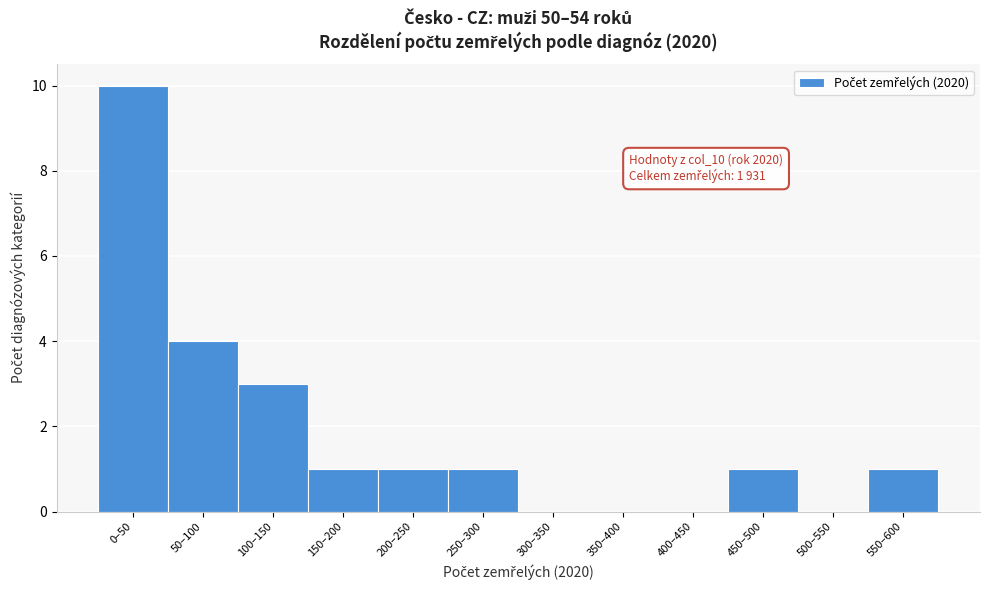

Reading left to right, list all the values displayed in this chart.

0–50=10	50–100=4	100–150=3	150–200=1	200–250=1	250–300=1	300–350=0	350–400=0	400–450=0	450–500=1	500–550=0	550–600=1